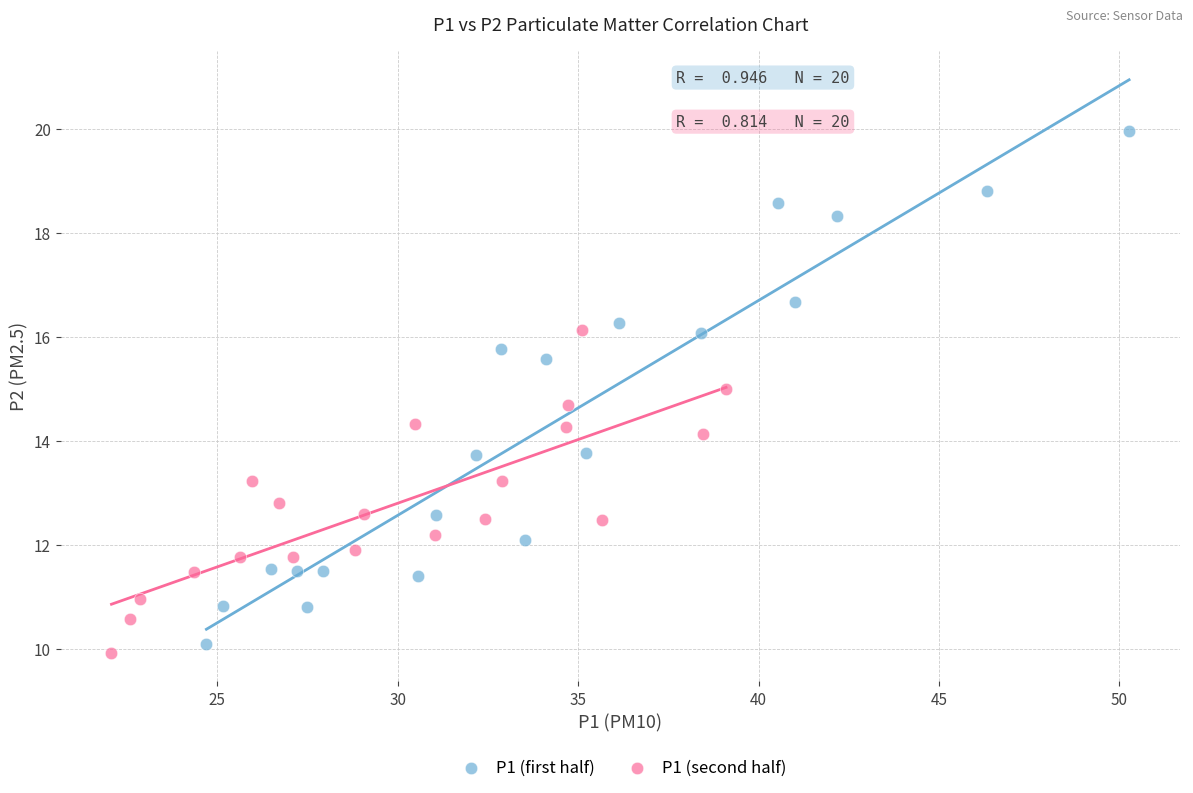

What are all the series names shown in the legend?

P1 (first half), P1 (second half)